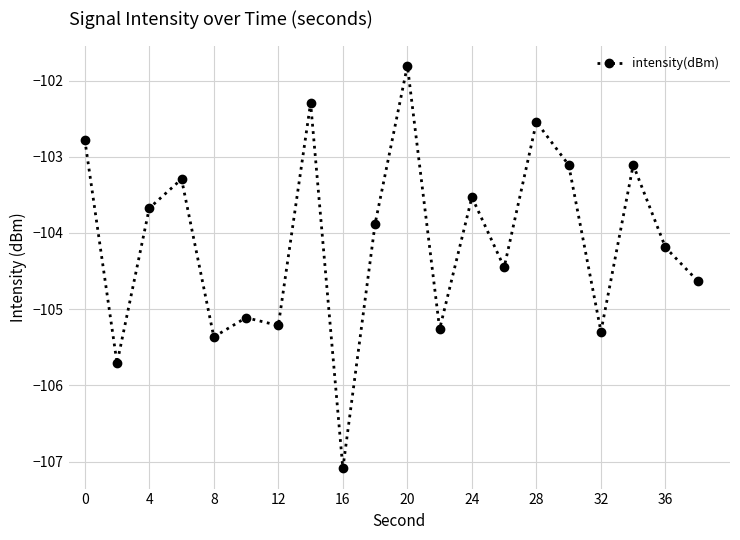

What is the maximum value shown in the chart?

-101.8